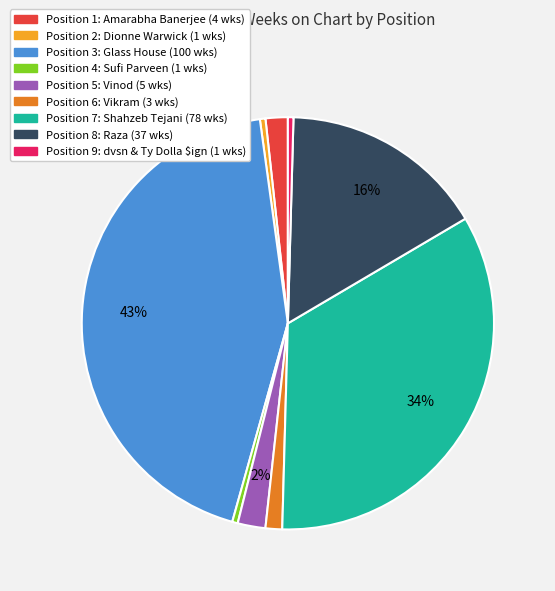

Is there any slice that represents more than half of the pie?

No